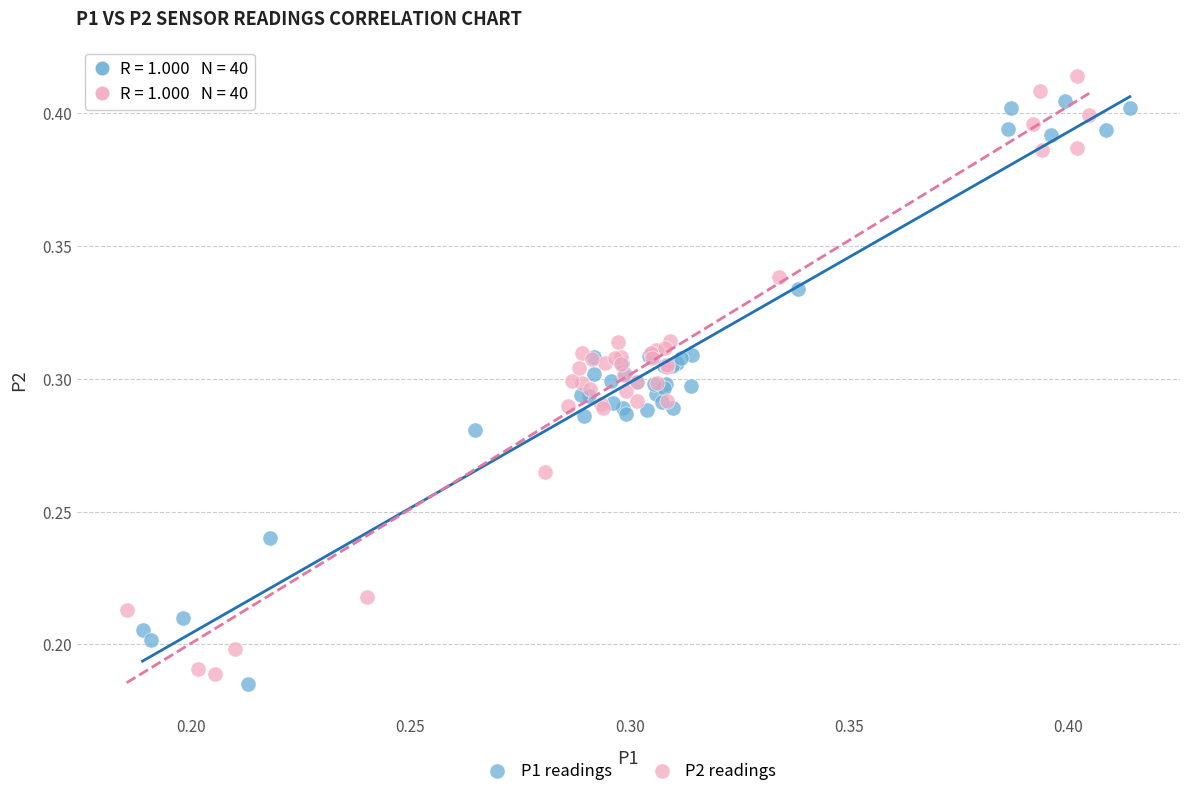

What are all the series names shown in the legend?

P1 readings, P2 readings